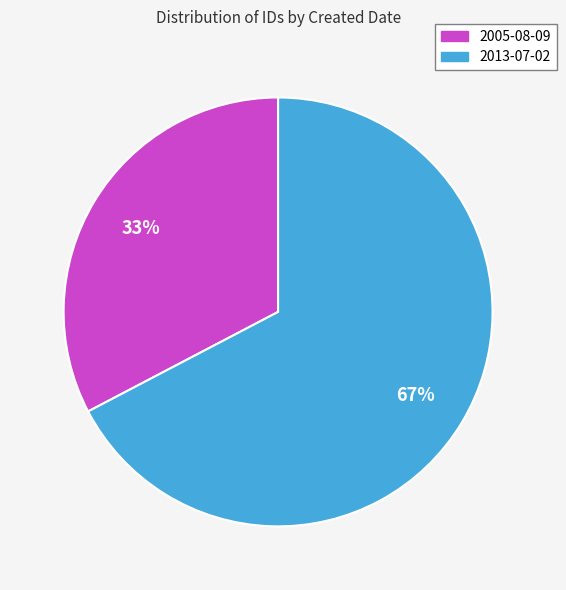

How many segments does this pie chart have?

2